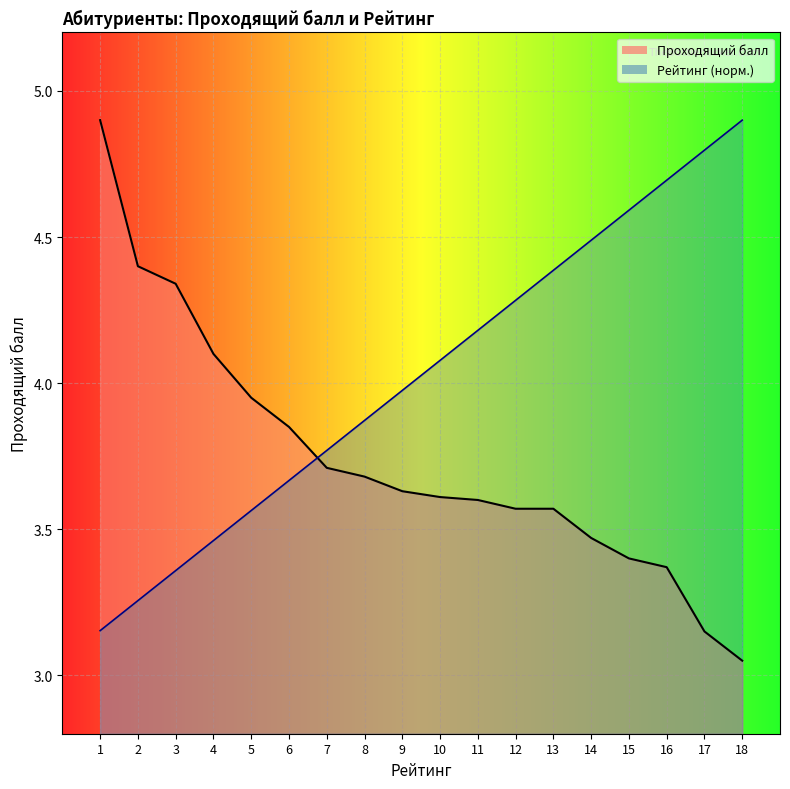

What is the difference between the maximum and second lowest values in the Рейтинг series?

1.6